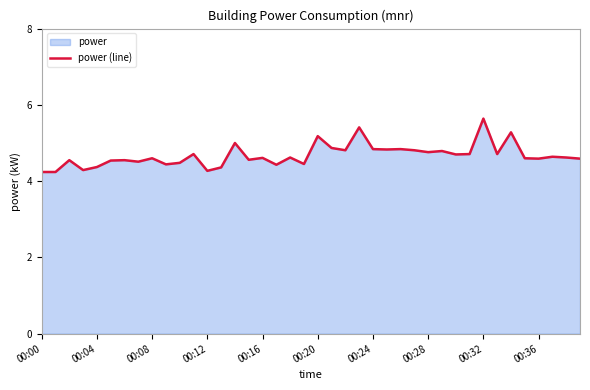

What is the difference between the maximum and minimum values?

1.4